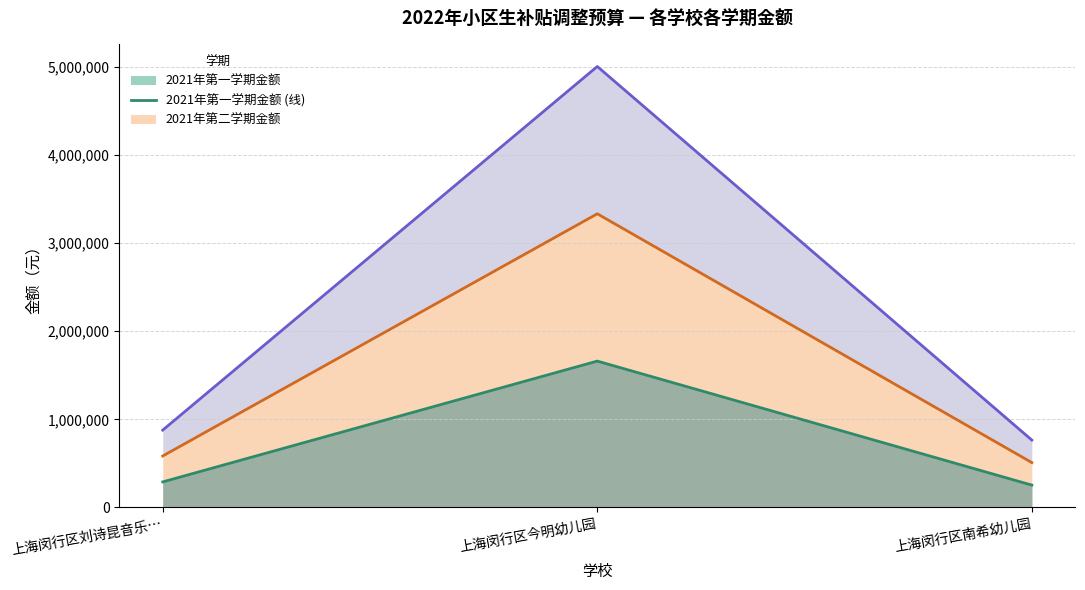

What is the greatest value displayed?

5005000